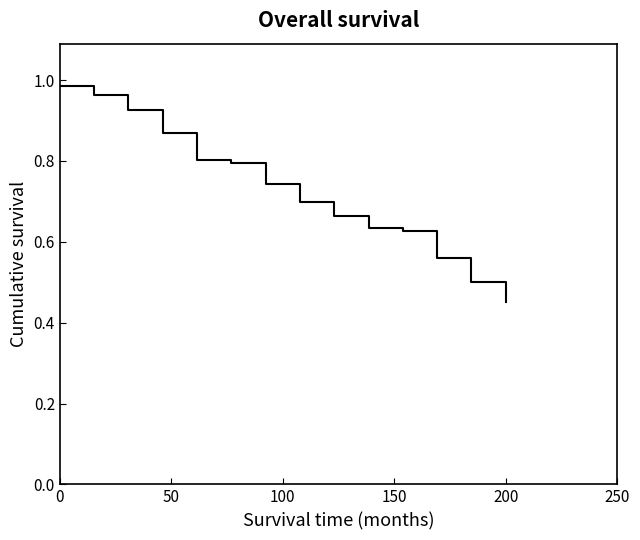

Is this an area chart (filled region under the line)?

No